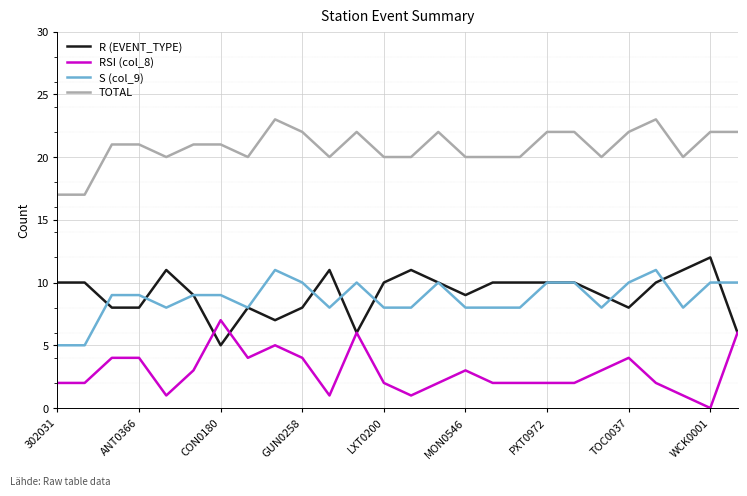

True or false: RSI (col_8) and S (col_9) cross at least once.

False